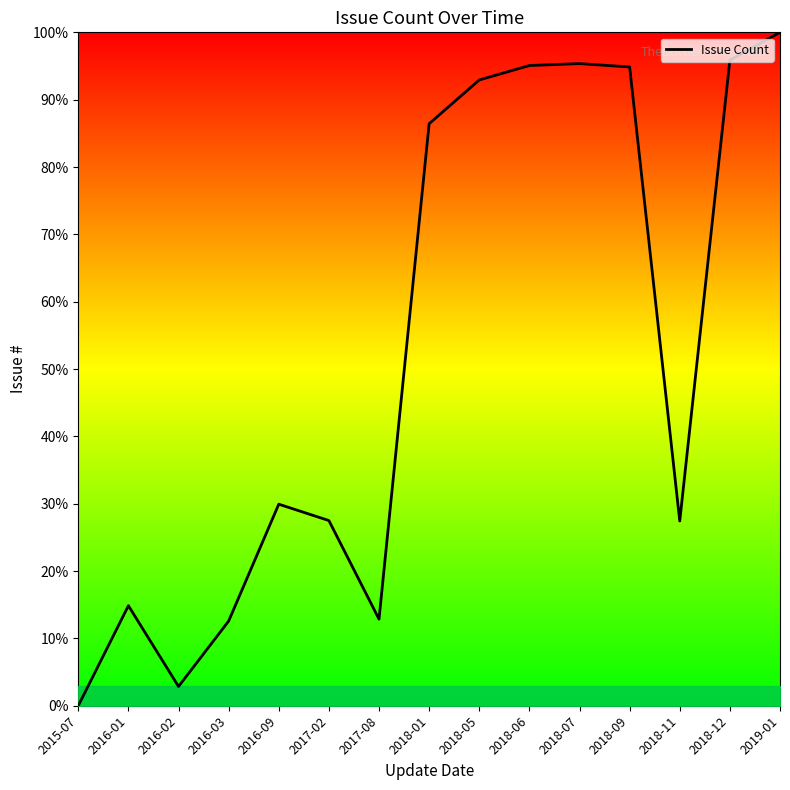

What position from the right is 2018-07?

5